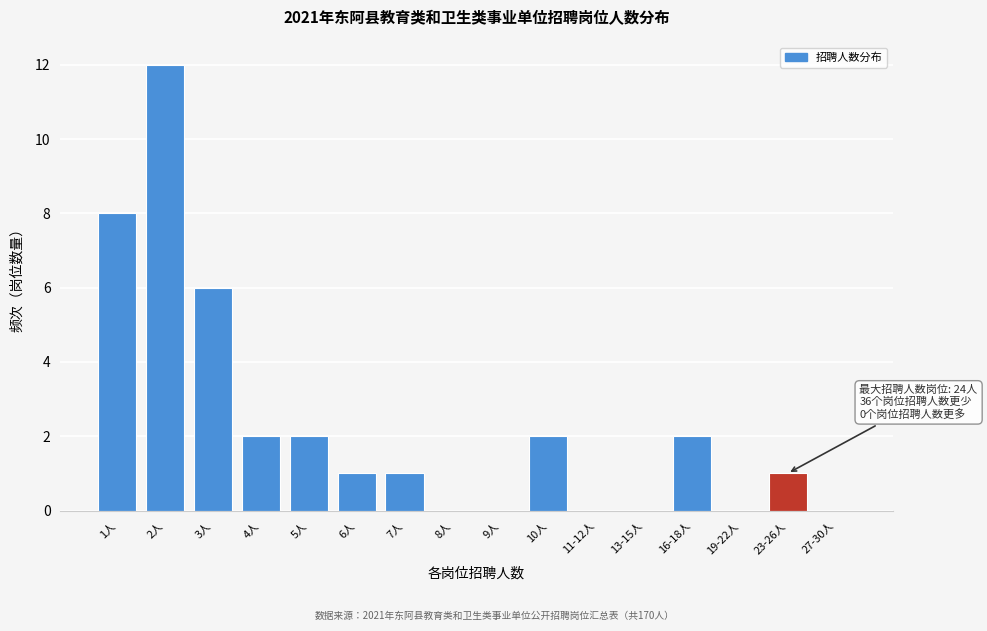

Reading left to right, what are all the values shown in this chart?

1人=8	2人=12	3人=6	4人=2	5人=2	6人=1	7人=1	8人=0	9人=0	10人=2	11-12人=0	13-15人=0	16-18人=2	19-22人=0	23-26人=1	27-30人=0